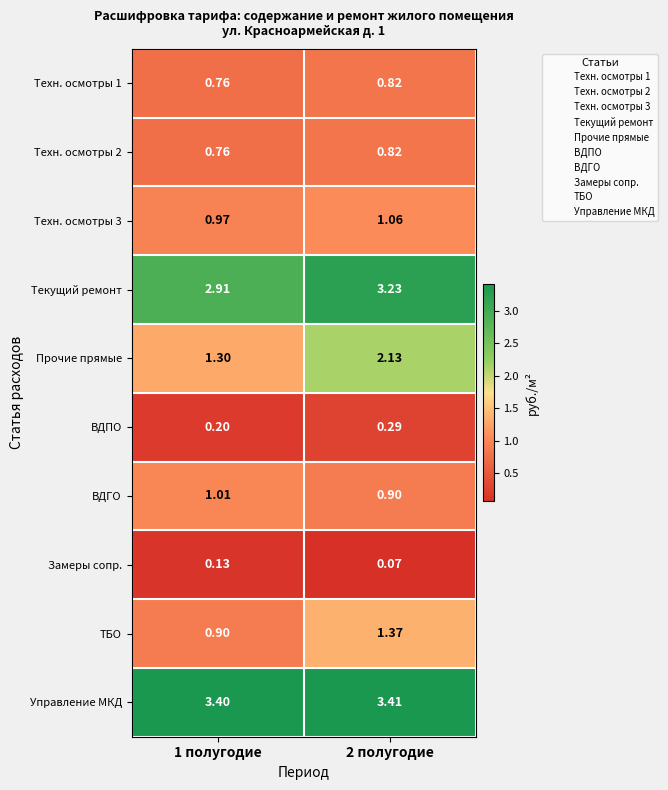

Is the value of Техн. осмотры 1 at 2 полугодие greater than the value of Текущий ремонт at 1 полугодие?

No